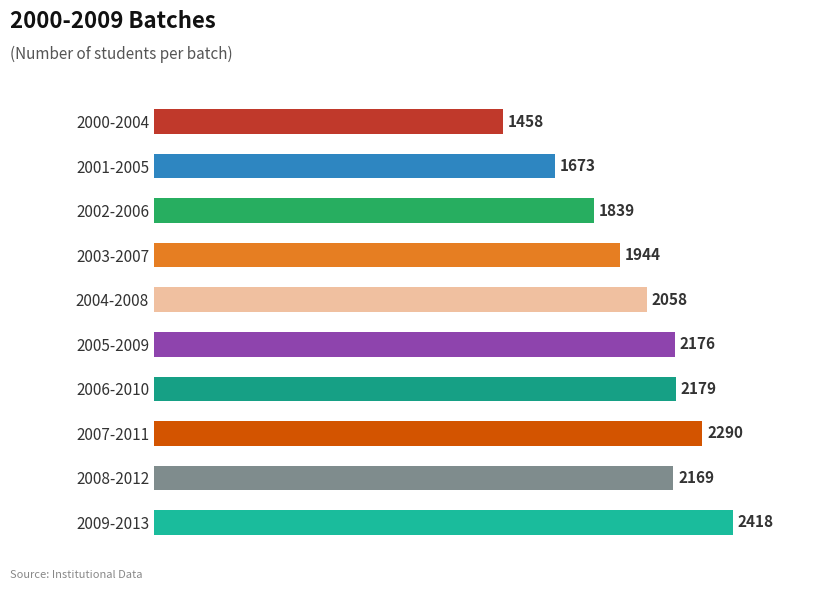

What is the sum of all values?

20204